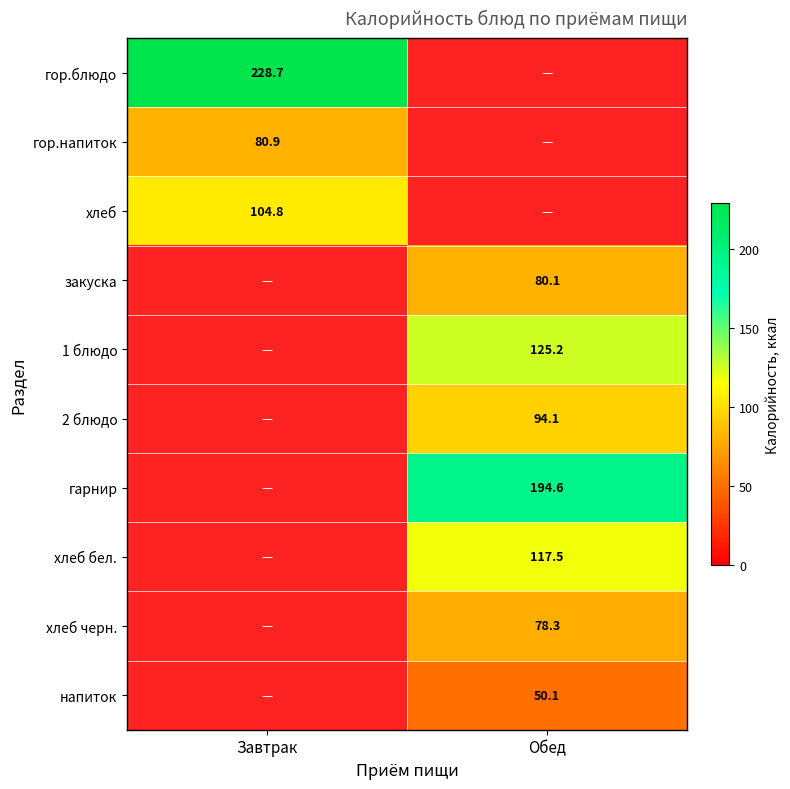

Is the value of гор.напиток at Обед greater than the value of 1 блюдо at Обед?

No